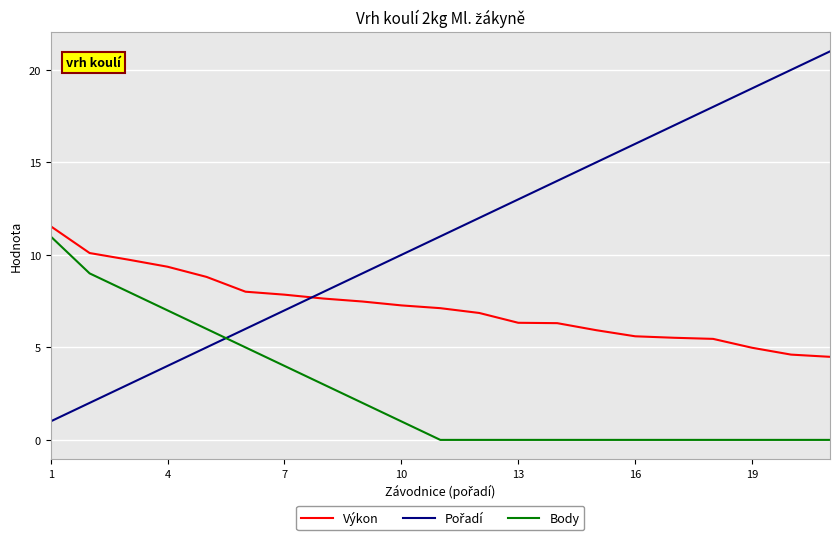

True or false: Výkon and Body cross at least once.

False